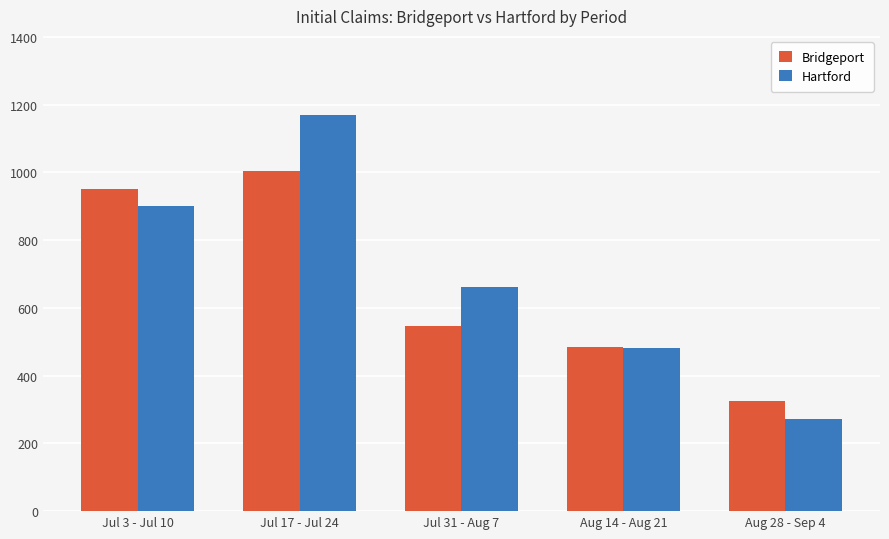

Which series has the widest spread of values?

Hartford